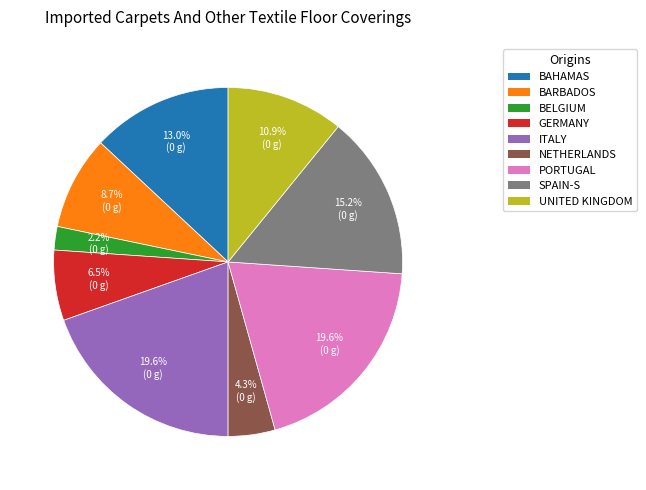

Is there a majority slice in this chart?

No